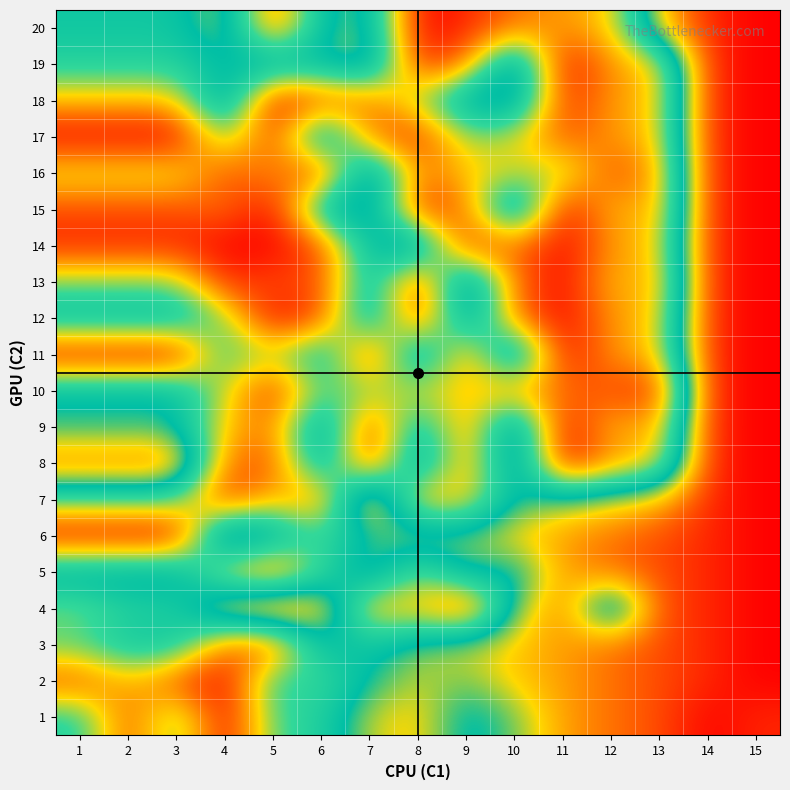

Count the number of data series in this chart.

20